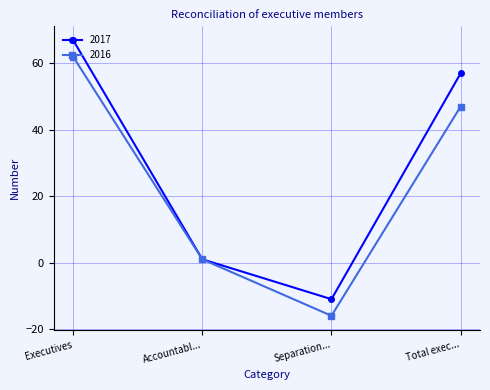

Is it true that 2017 equals 112 at Executives?

False